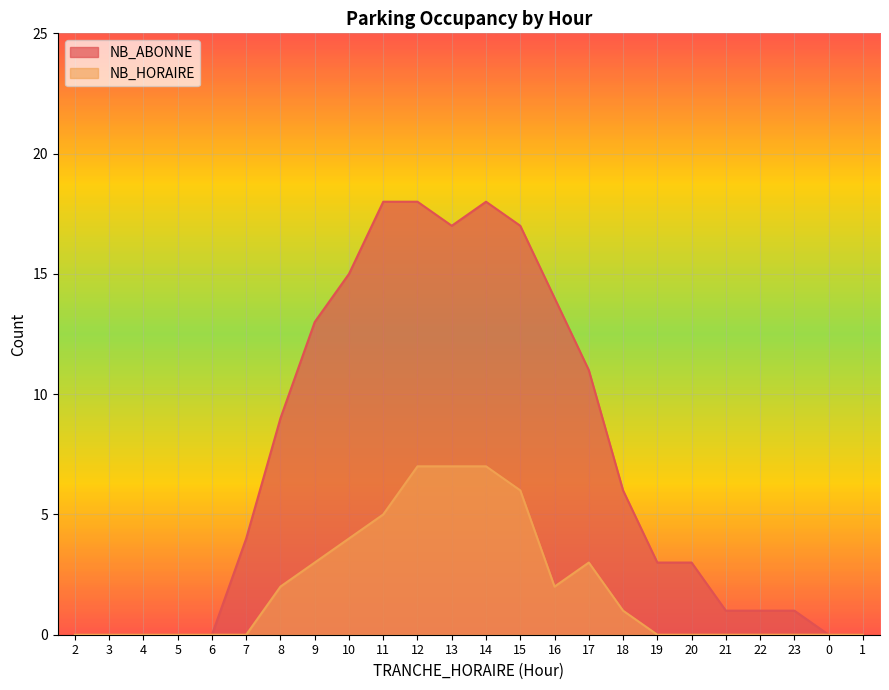

At which label is NB_HORAIRE closest to 3?

9